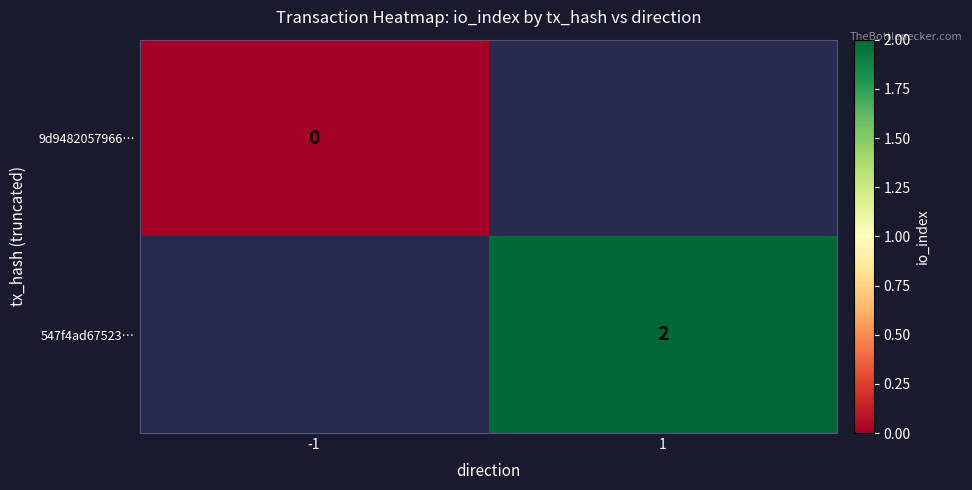

Is the value of 9d9482057966… at -1 greater than the value of 547f4ad67523… at 1?

No